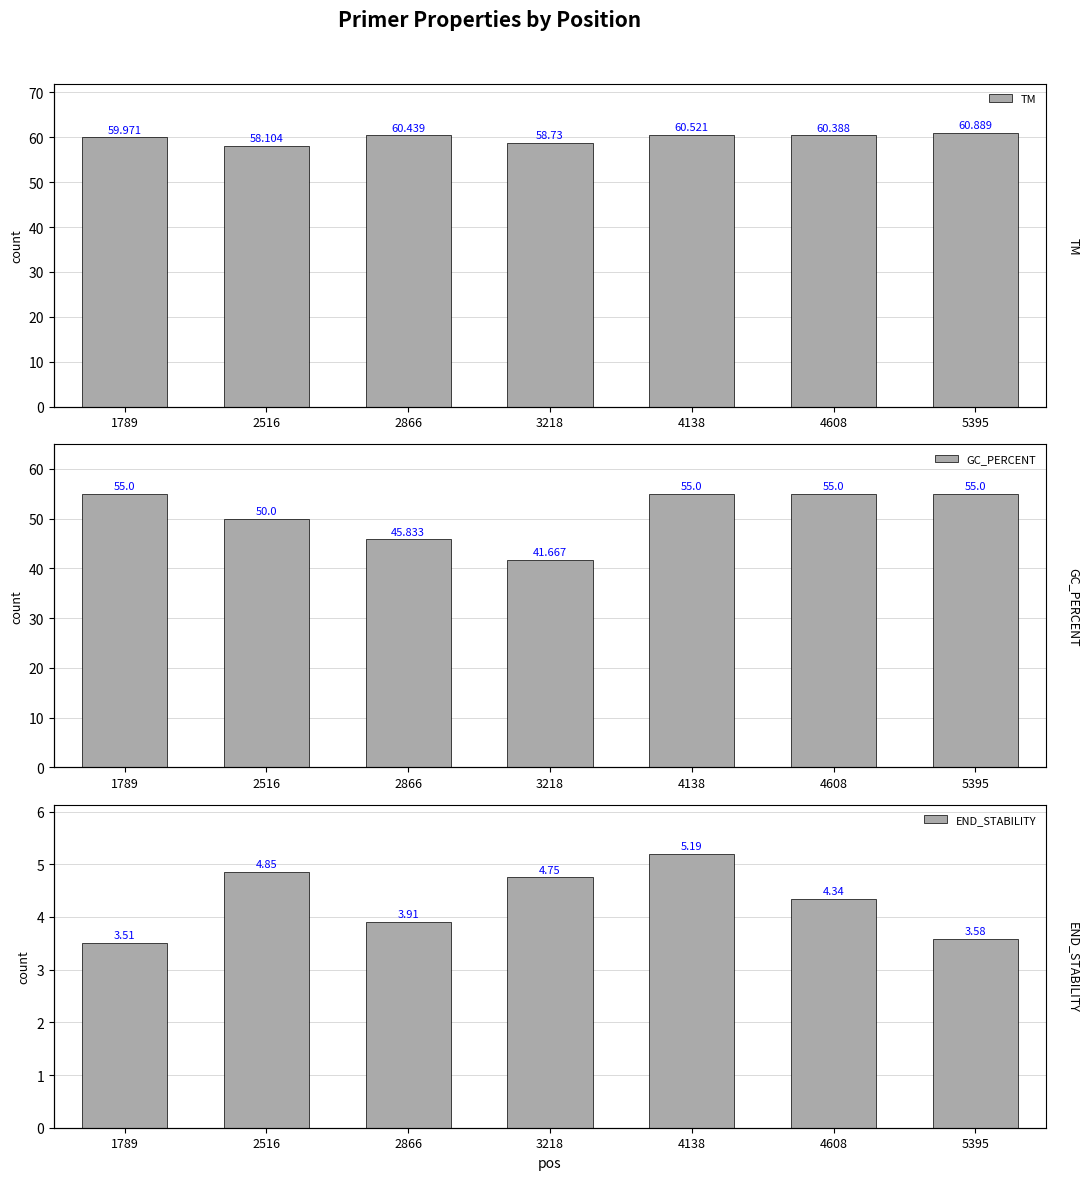

What is the sum of the END_STABILITY values at 2866 and 4138?

9.1